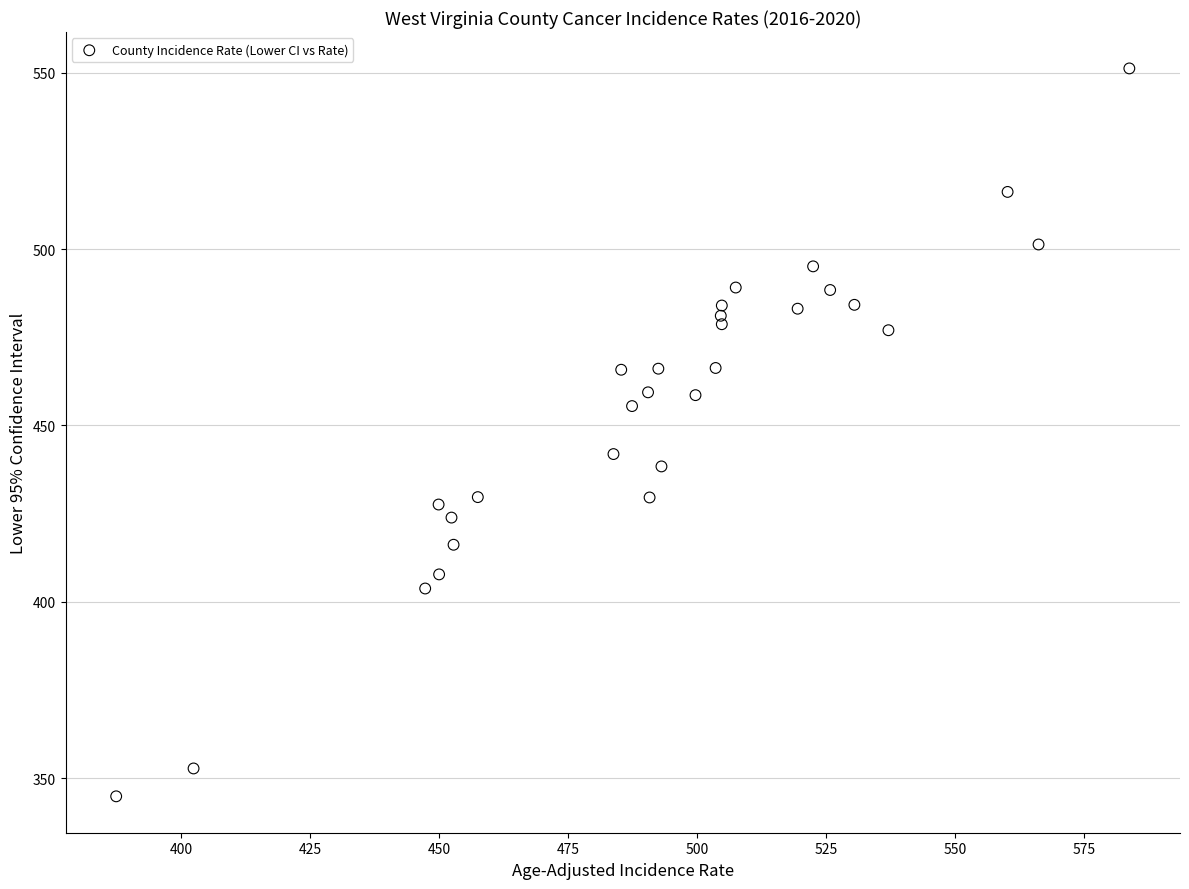

What is the range of Y values (max minus min)?

206.3